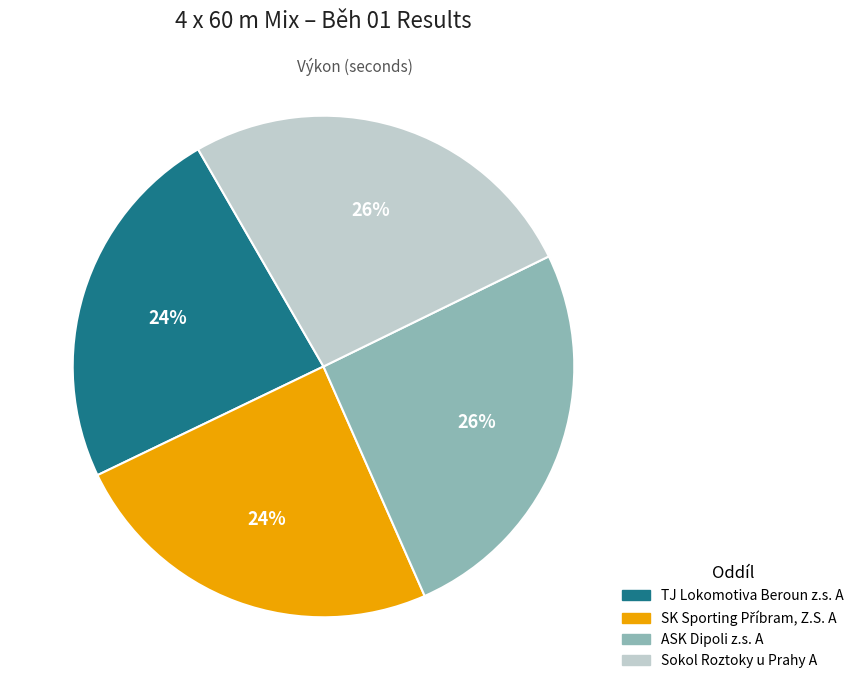

Which has a higher value, Sokol Roztoky u Prahy A or TJ Lokomotiva Beroun z.s. A?

Sokol Roztoky u Prahy A